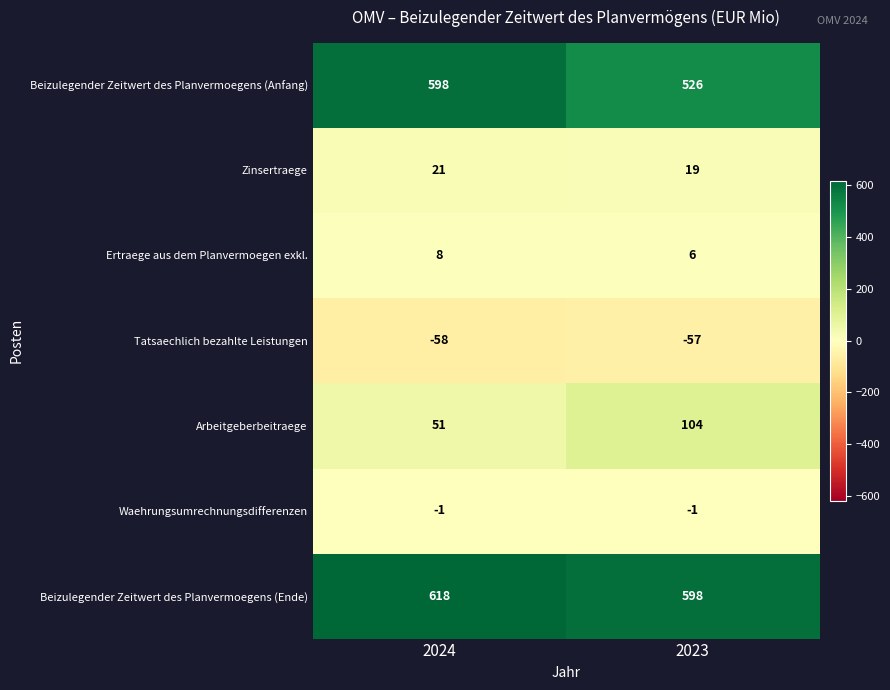

What is the approximate value of Tatsaechlich bezahlte Leistungen at 2024?

-58